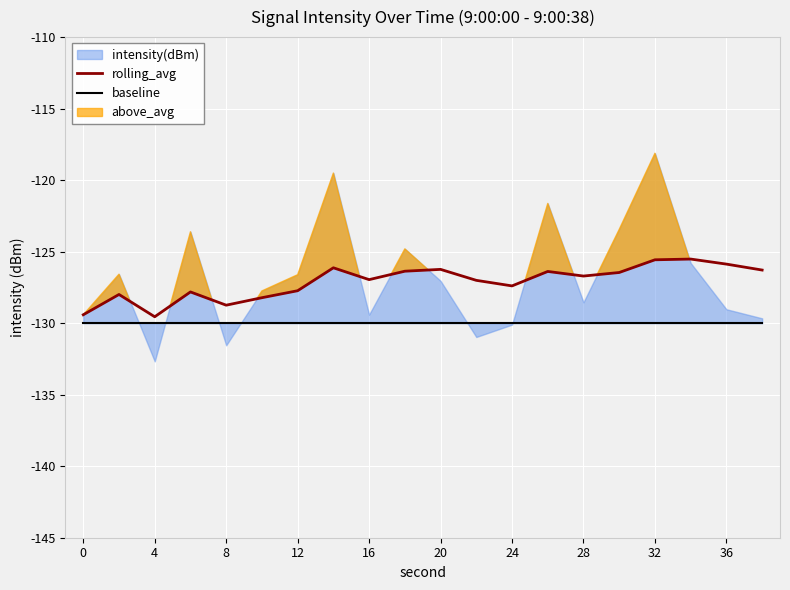

Is it true that rolling_avg equals -126.5 at 15?

True